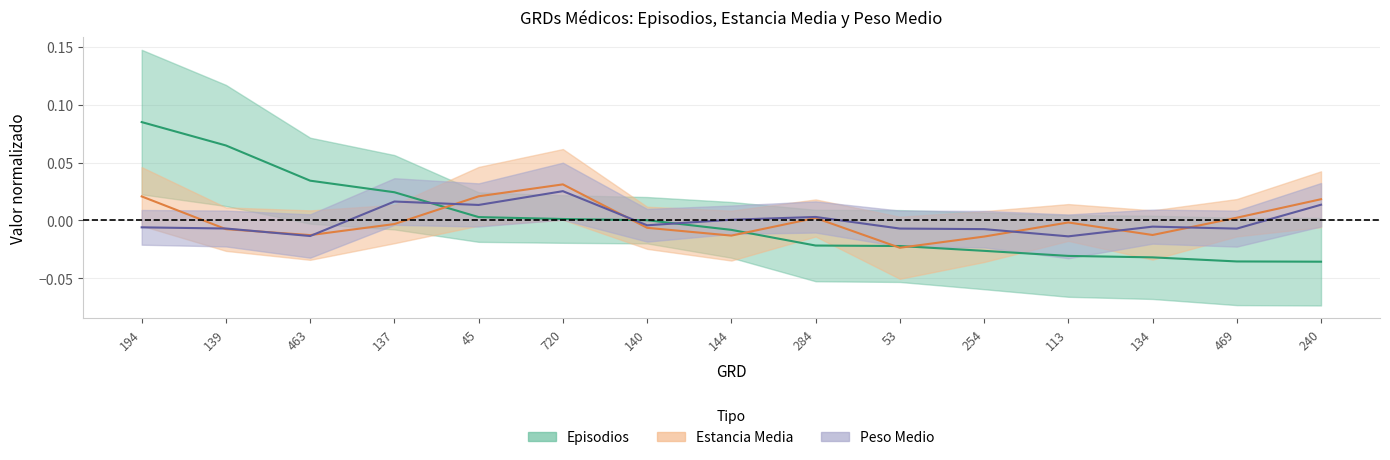

True or false: Estancia Media has more than 0 interior local peaks.

True